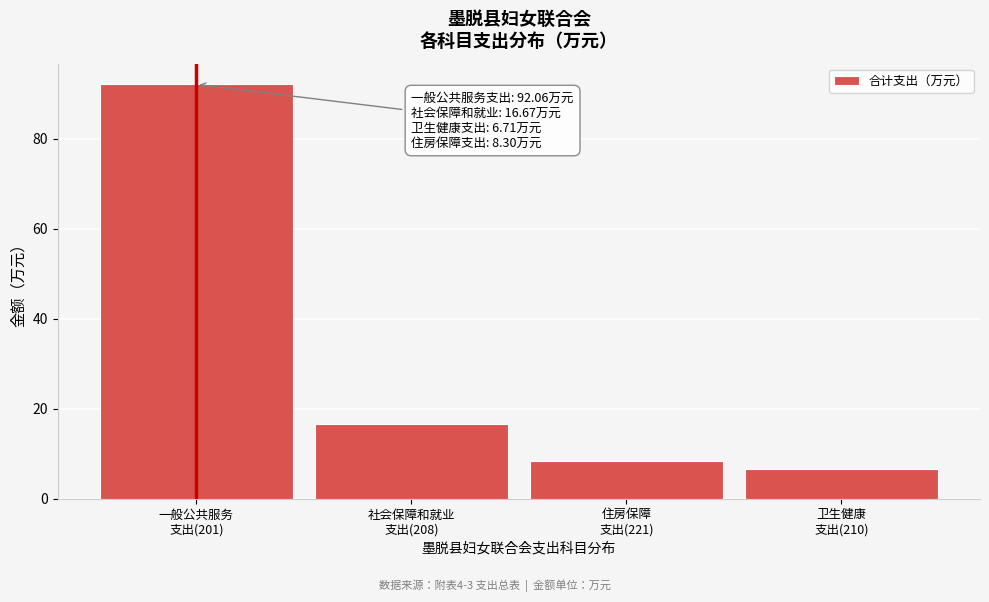

Reading left to right, transcribe all the data shown in this chart.

92.1	16.7	8.3	6.7